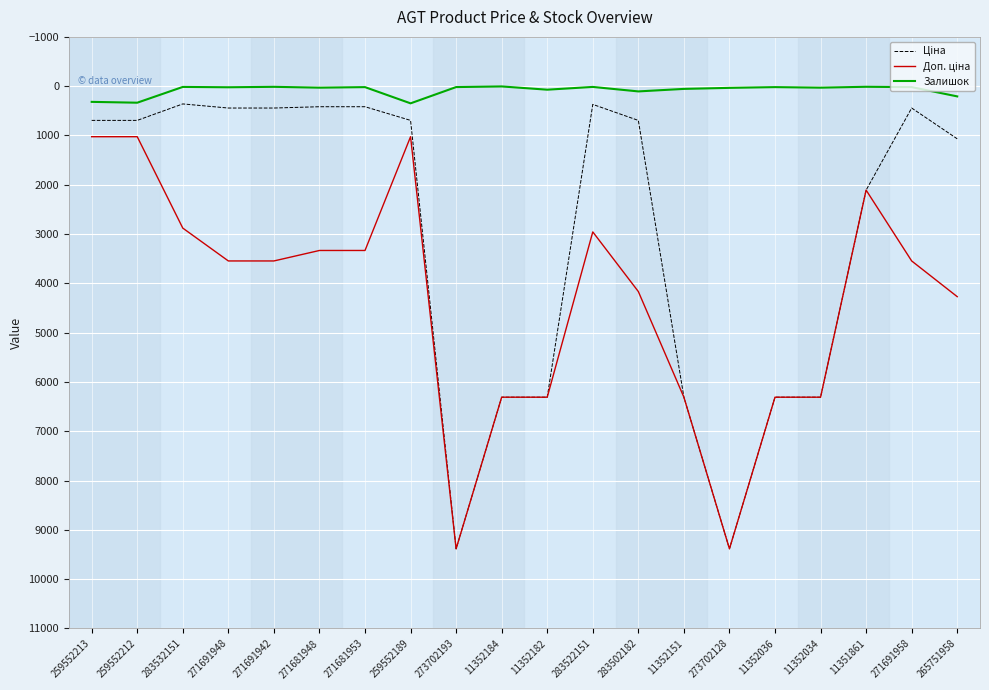

What is the maximum value shown in the chart?

9384.0